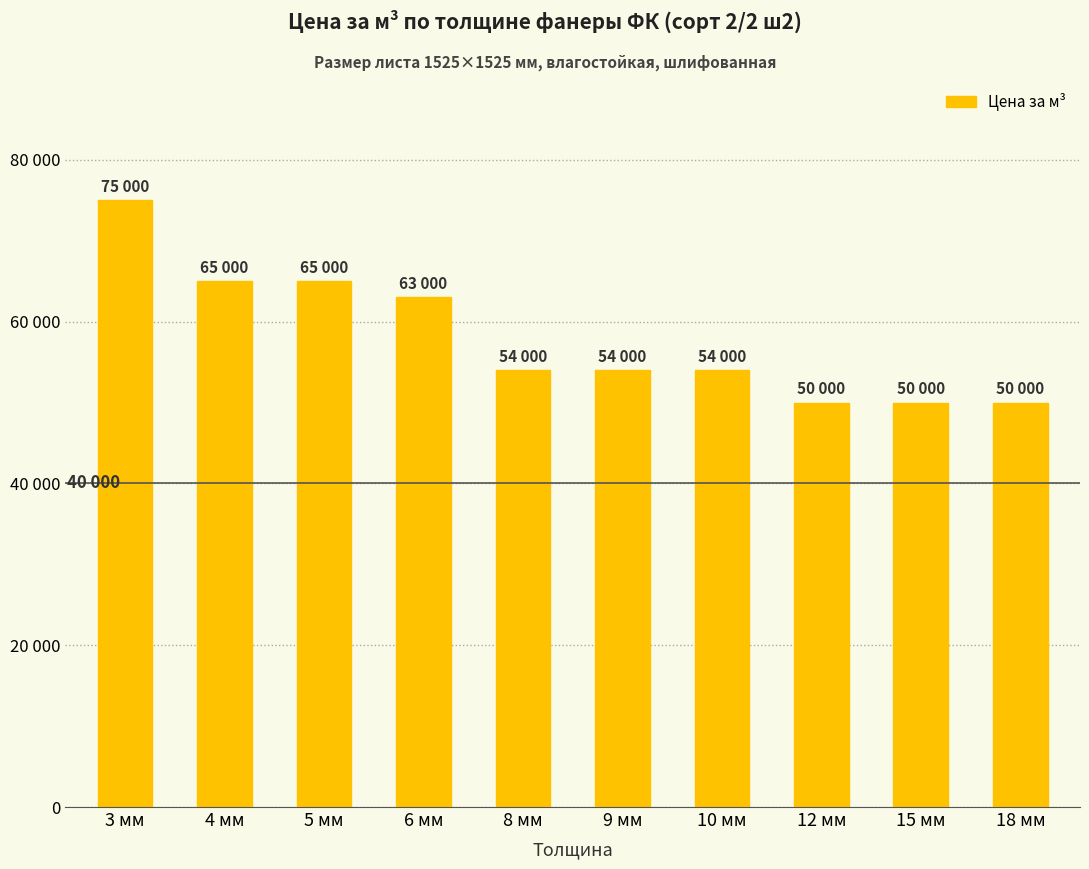

What is the label of the 9th bar from the left?

15 мм